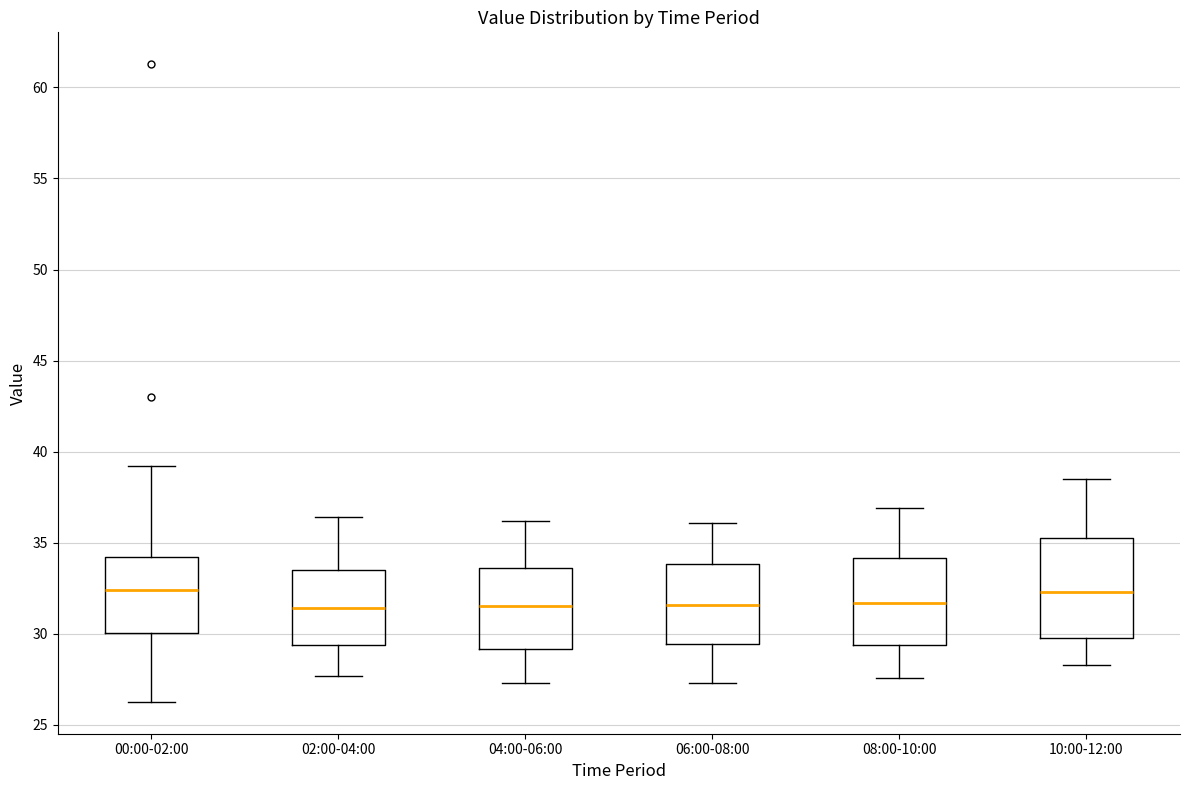

Reading left to right, transcribe this box plot: for each box, give where its median line is, the range the box spans, and where its two whiskers end, as read against the y-axis. The values are not printed on the chart, so give them approximately, as read against the axis.

00:00-02:00: median 32.5, box 30.0 to 34.0, whiskers 26.5 to 39.0
02:00-04:00: median 31.5, box 29.5 to 33.5, whiskers 27.5 to 36.5
04:00-06:00: median 31.5, box 29.0 to 33.5, whiskers 27.5 to 36.0
06:00-08:00: median 31.5, box 29.5 to 34.0, whiskers 27.5 to 36.0
08:00-10:00: median 31.5, box 29.5 to 34.0, whiskers 27.5 to 37.0
10:00-12:00: median 32.5, box 30.0 to 35.5, whiskers 28.5 to 38.5